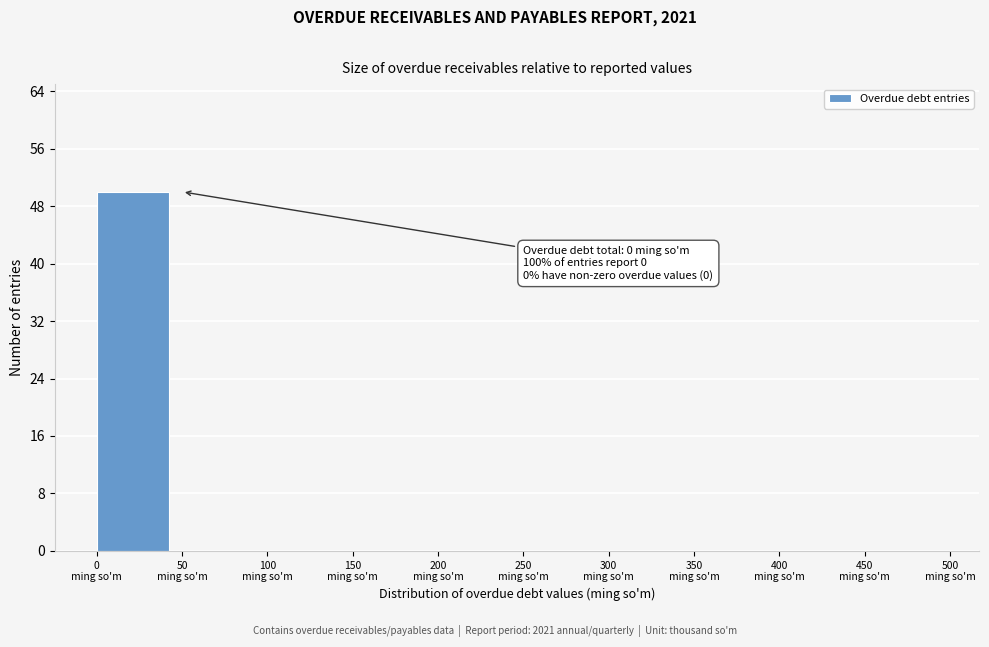

Over which range of the x-axis is the bar tallest?

0 to 50